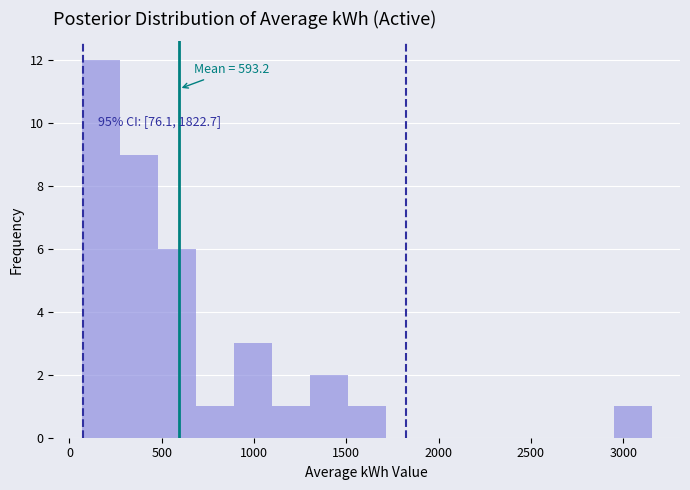

Over which range of the x-axis is the bar tallest?

50 to 250